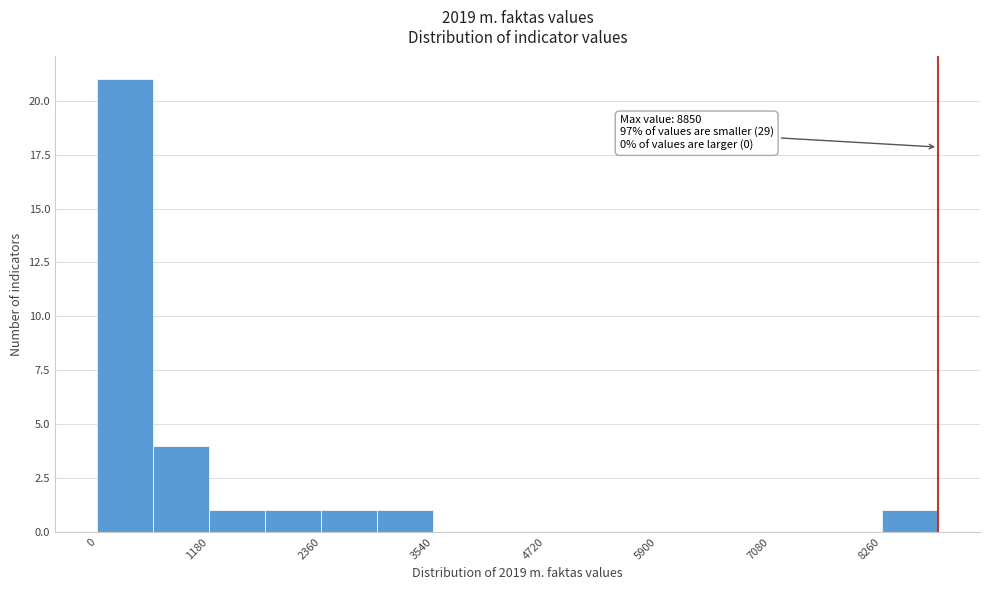

Read against the x-axis, roughly where is the centre of the tallest bar?

200